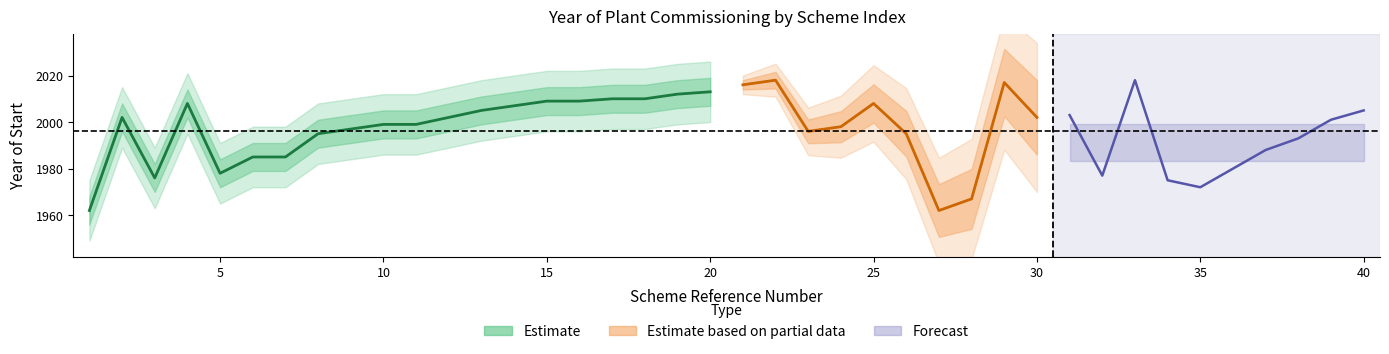

How many values in the Any_inici series are below 2001?

20